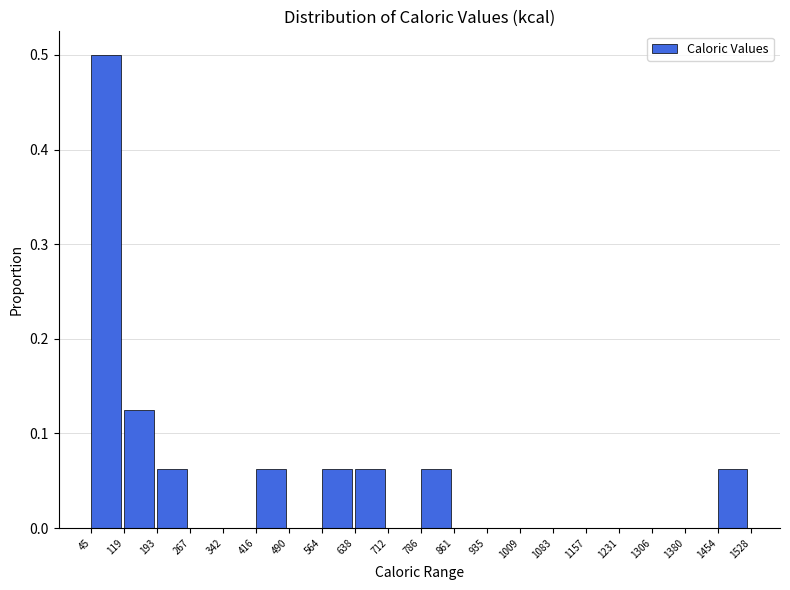

Which range on the x-axis has the tallest bar?

45 to 119